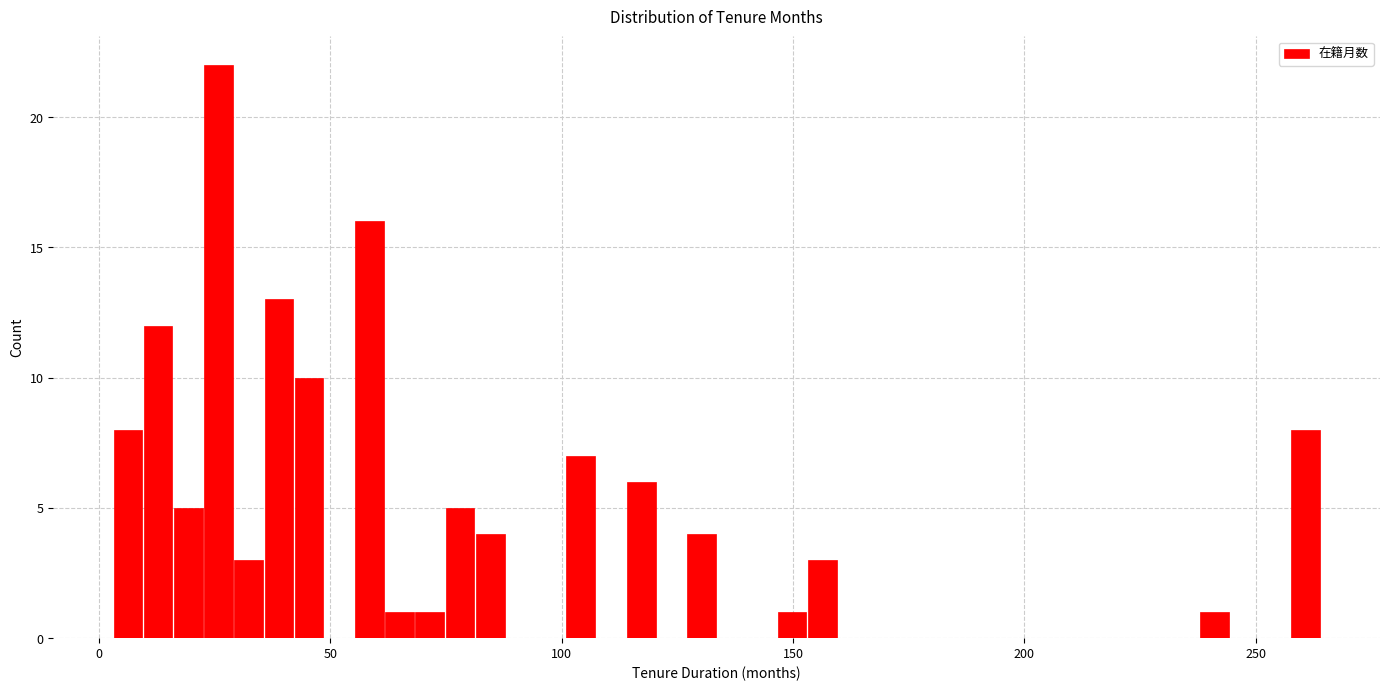

Around what value on the x-axis is the tallest bar? Give the approximate position of its centre, as read against the axis.

25